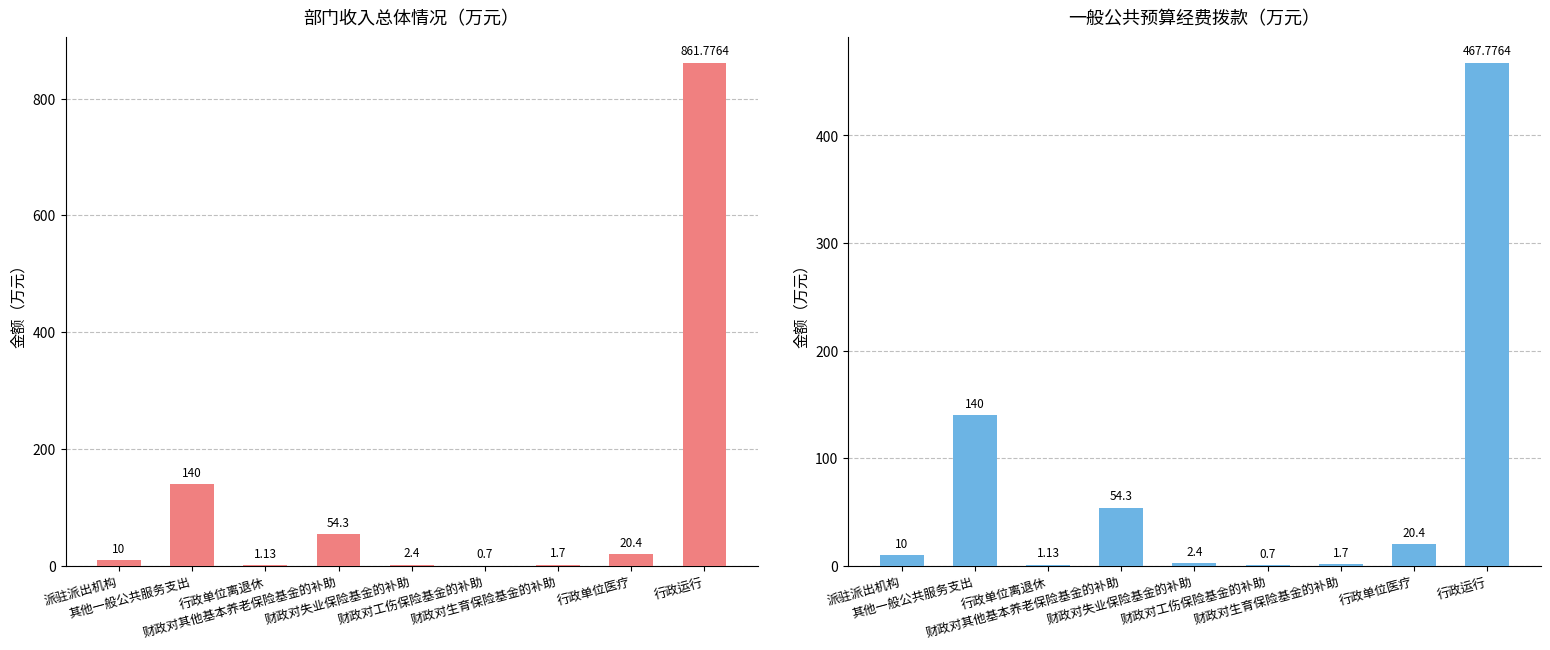

What is the value of the 经费拨款 bar at the 6th from the left?

0.7